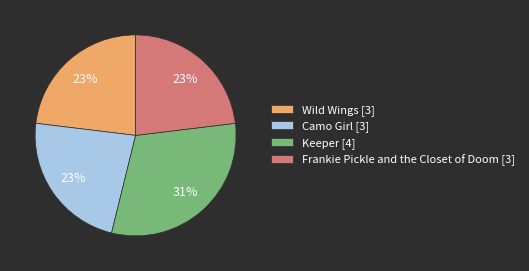

How many segments does this pie chart have?

4